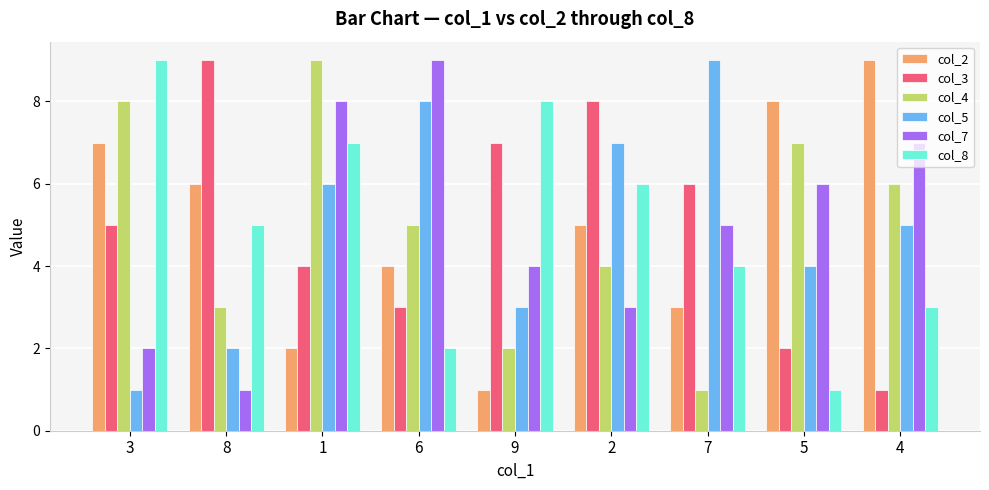

How many data points in col_2 are less than 5?

4